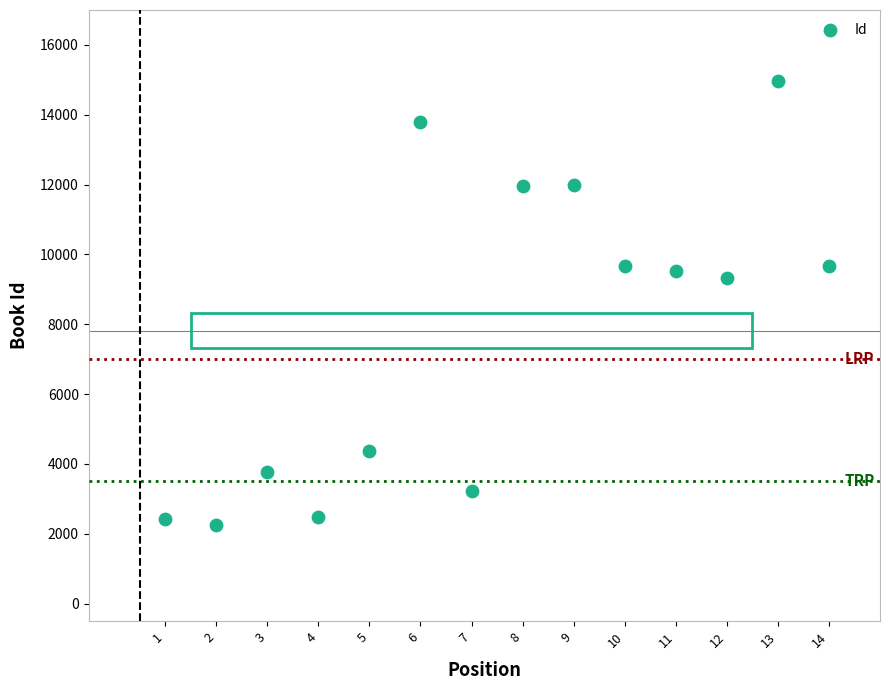

What Y value in the scatter plot is closest to 8615?

9332